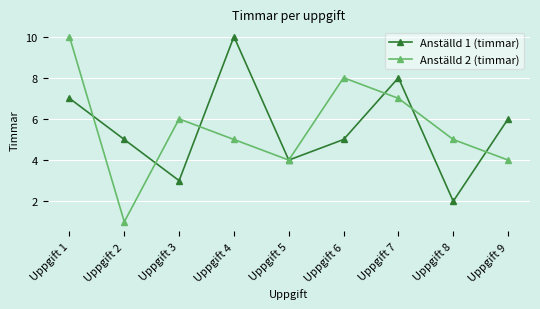

How many interior local peaks does the Anställd 2 (timmar) series have?

2